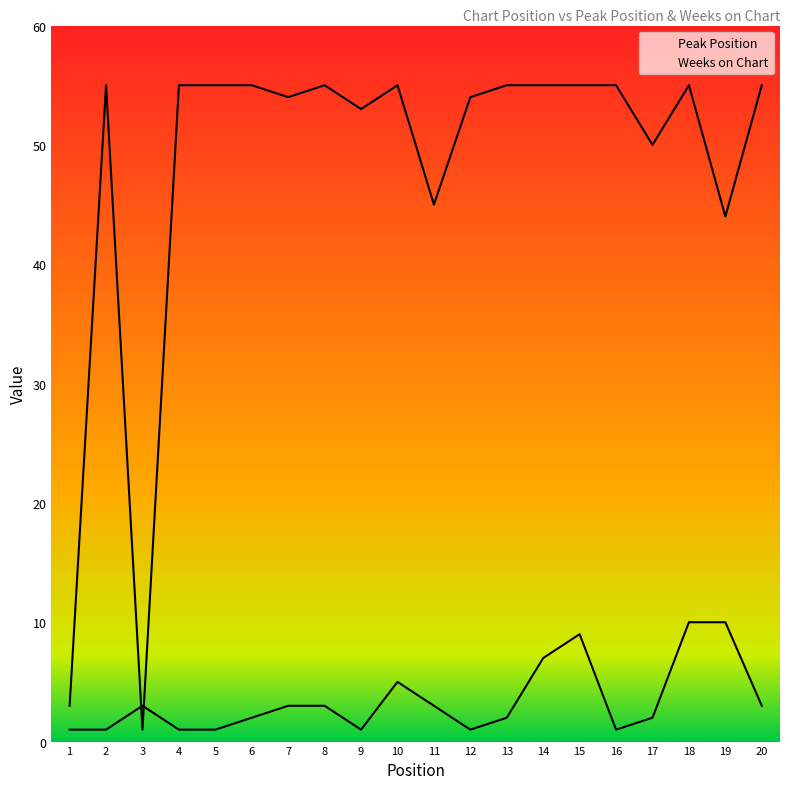

At how many categories does at least one series exceed 11?

18